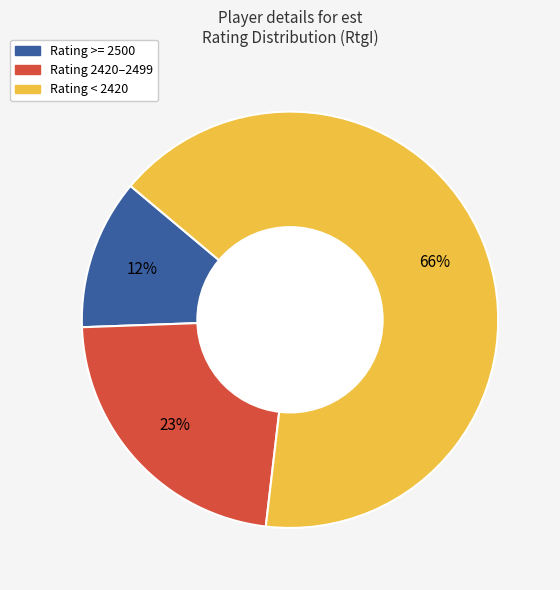

How many slices are in this pie chart?

3